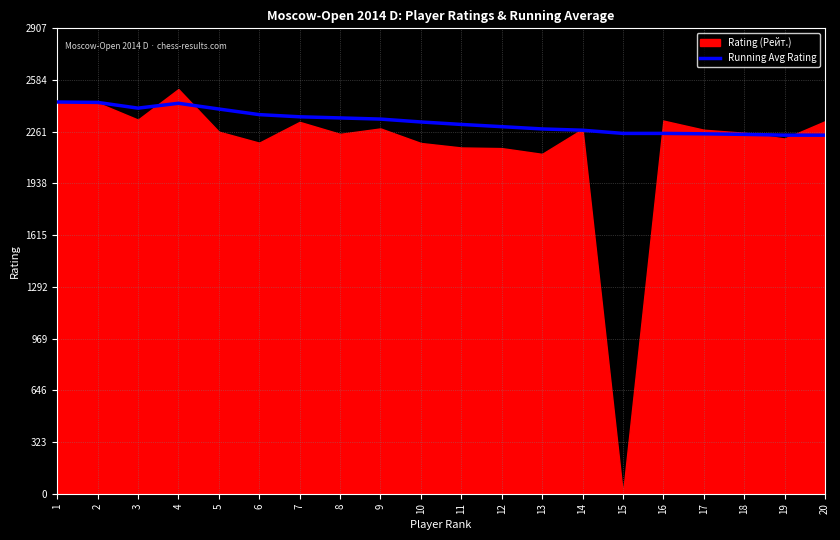

What is the maximum value for Running Avg Rating?

2447.0